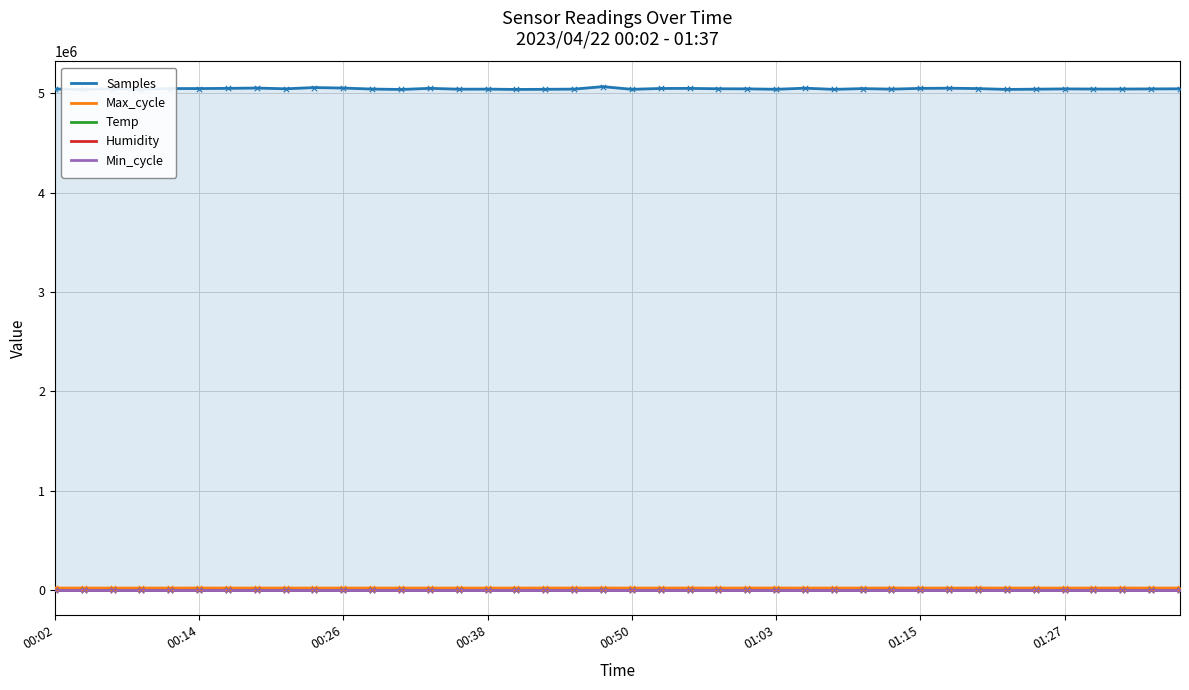

What are all the series names shown in the legend?

Samples, Max_cycle, Temp, Humidity, Min_cycle